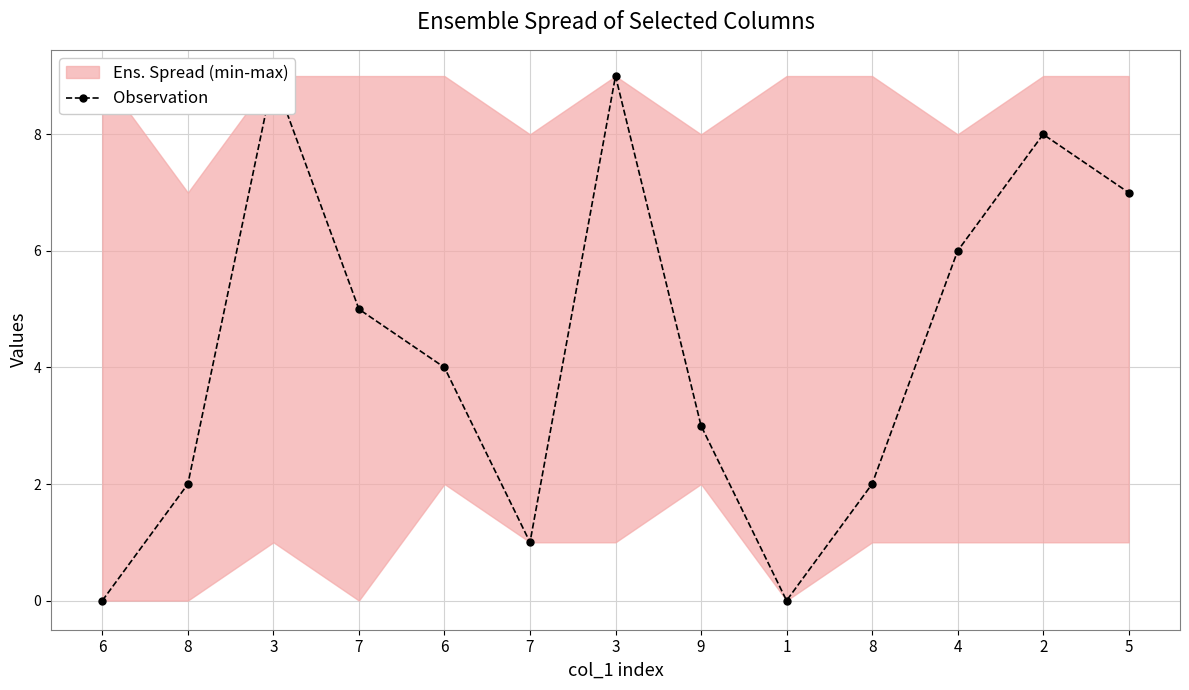

Rank the categories by value from lowest to highest.

6, 1, 7, 8, 8, 9, 6, 7, 4, 5, 2, 3, 3